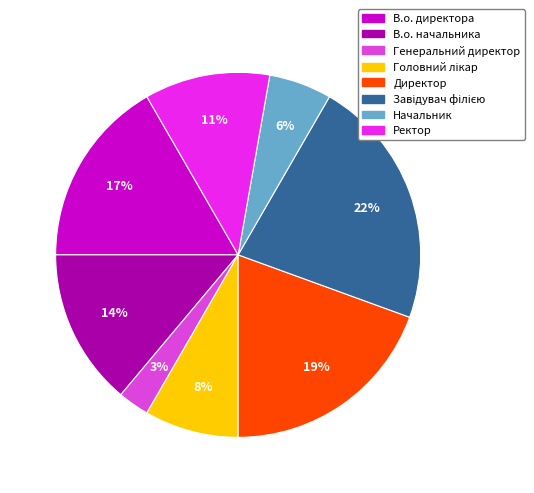

Which slice is the smallest?

Генеральний директор